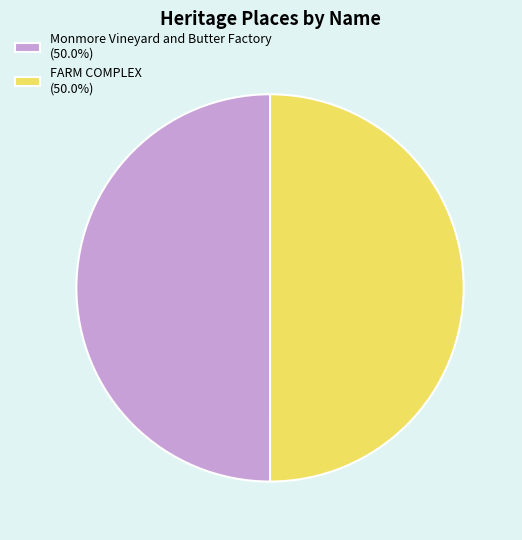

Do FARM COMPLEX (50.0%) and Monmore Vineyard and Butter Factory (50.0%) together represent more than half of the pie?

Yes